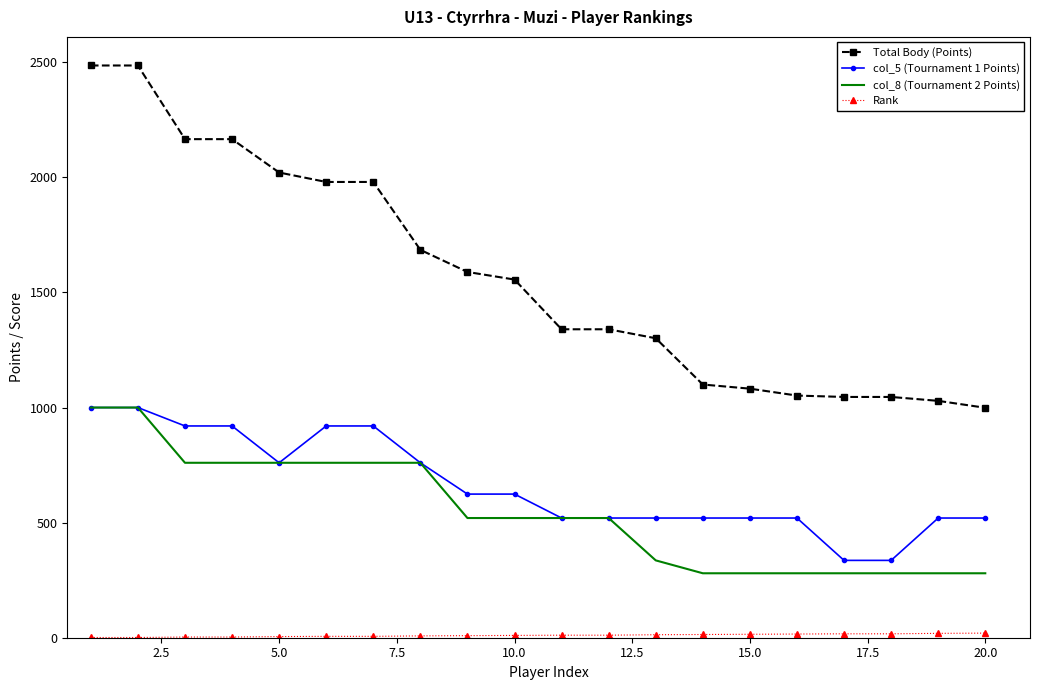

Which series has the largest total across all categories?

Total Body (Points)